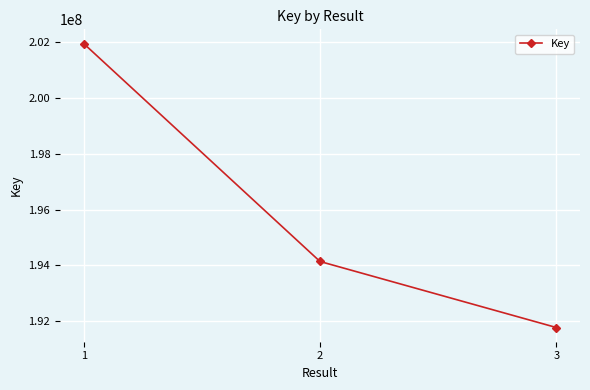

Does the chart have visible grid lines?

Yes